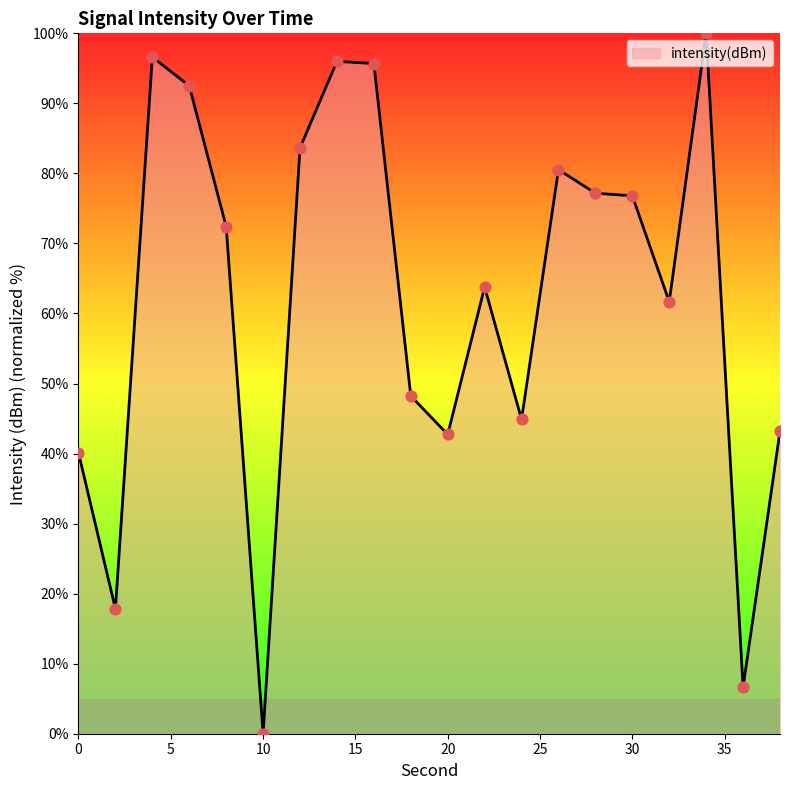

What is the difference between the maximum and minimum values?

100.0